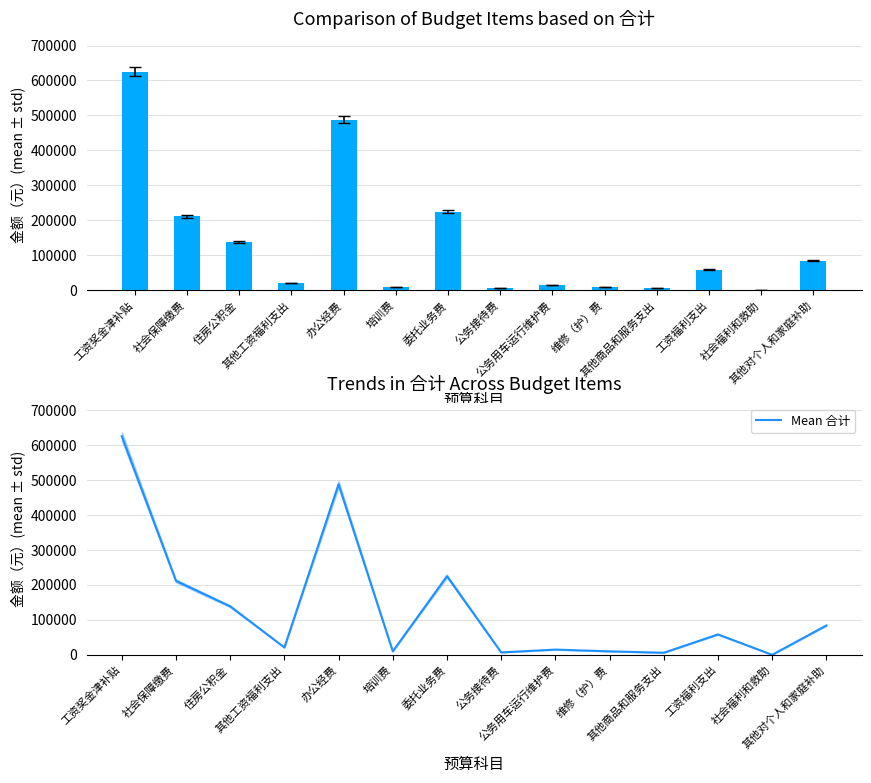

What is the difference between the maximum and minimum values in the 合计 series?

625219